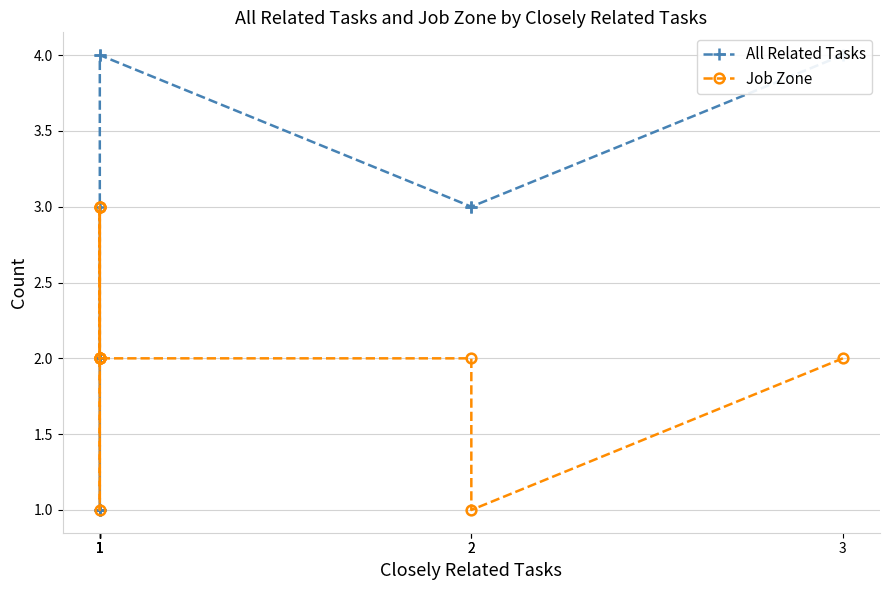

At which label is All Related Tasks closest to 2?

1